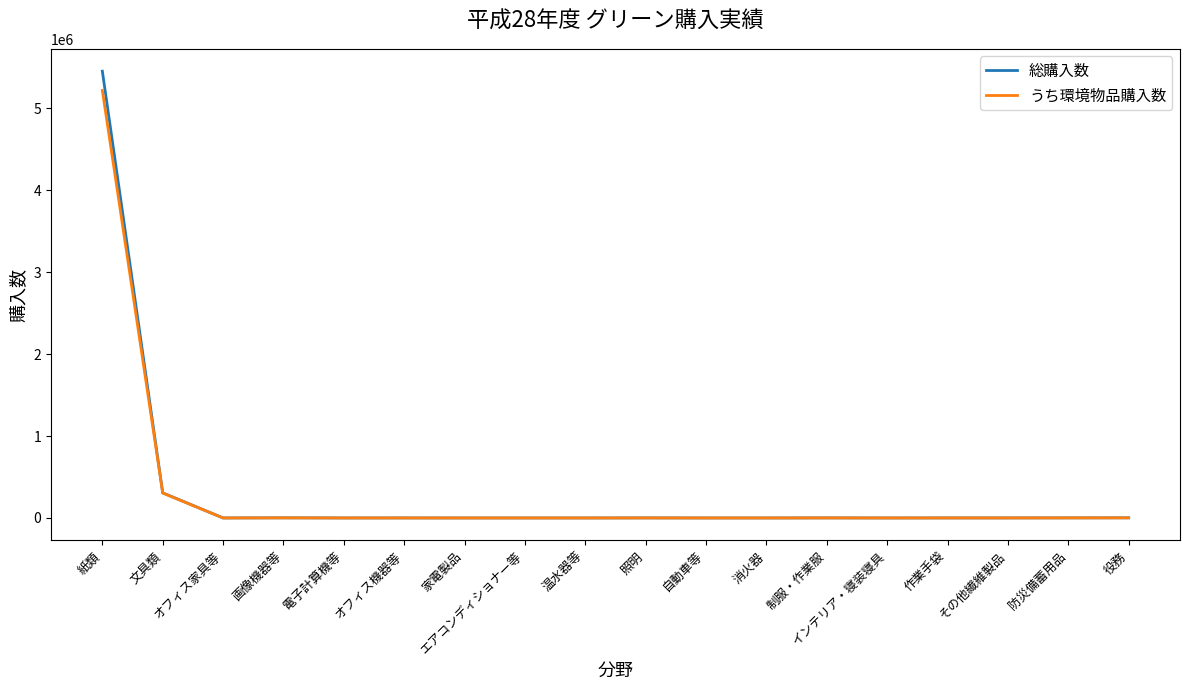

At which label does うち環境物品購入数 reach its peak?

紙類